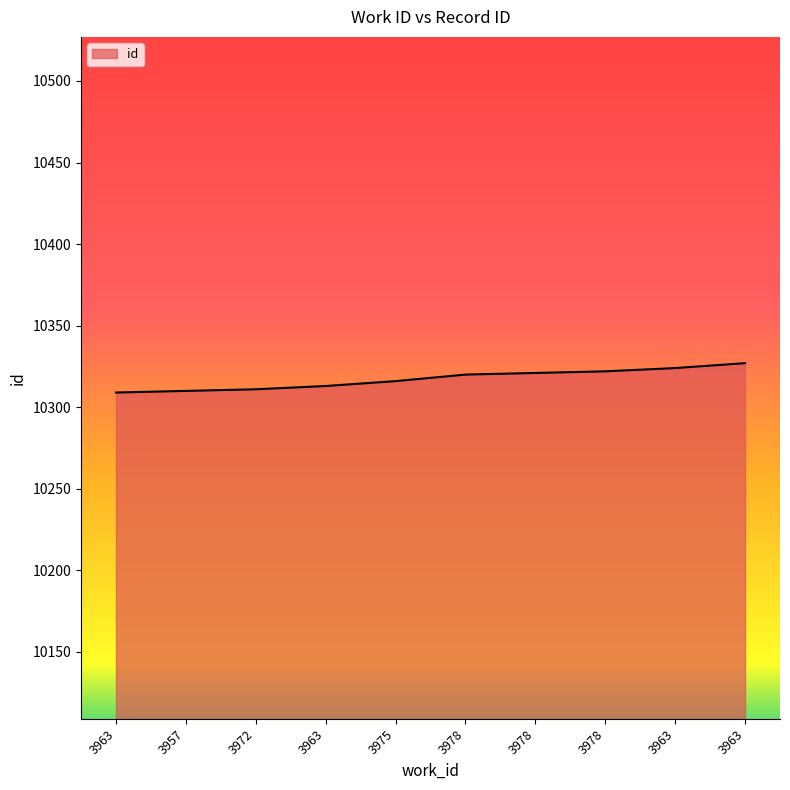

How many values are below 10320?

5